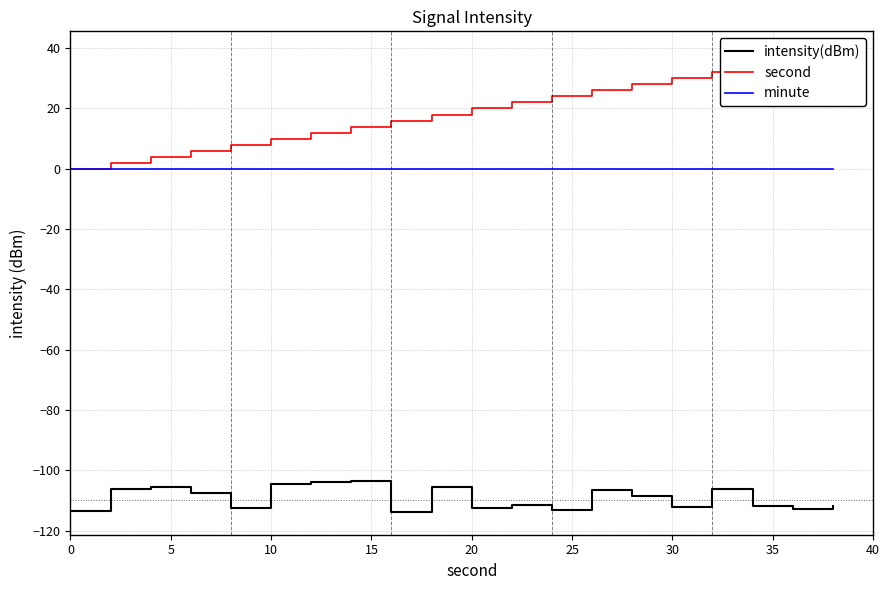

True or false: second and minute cross at least once.

False